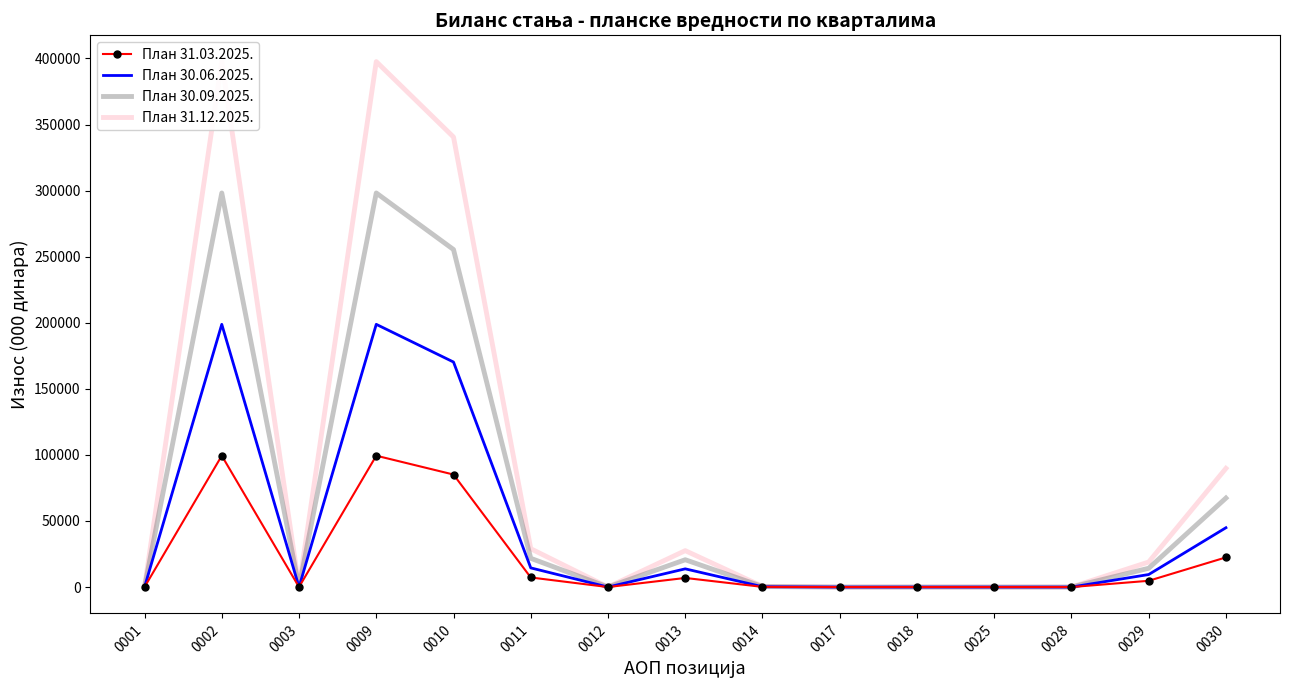

Reading left to right, extract all data points from this chart.

План 31.03.2025.: 0001=0.0	0002=99410.0	0003=0.0	0009=99410.0	0010=85143.0	0011=7251.0	0012=0.0	0013=6888.0	0014=128.0	0017=0.0	0018=0.0	0025=0.0	0028=0.0	0029=4739.0	0030=22446.8
План 30.06.2025.: 0001=0.0	0002=198820.0	0003=0.0	0009=198820.0	0010=170286.0	0011=14502.0	0012=0.0	0013=13776.0	0014=256.0	0017=0.0	0018=0.0	0025=0.0	0028=0.0	0029=9480.0	0030=44892.0
План 30.09.2025.: 0001=0.0	0002=298230.0	0003=0.0	0009=298230.0	0010=255429.0	0011=21753.0	0012=0.0	0013=20664.0	0014=384.0	0017=0.0	0018=0.0	0025=0.0	0028=0.0	0029=14219.0	0030=67338.8
План 31.12.2025.: 0001=0.0	0002=397648.0	0003=0.0	0009=397648.0	0010=340575.0	0011=29006.0	0012=0.0	0013=27555.0	0014=512.0	0017=0.0	0018=0.0	0025=0.0	0028=0.0	0029=18948.0	0030=89797.0